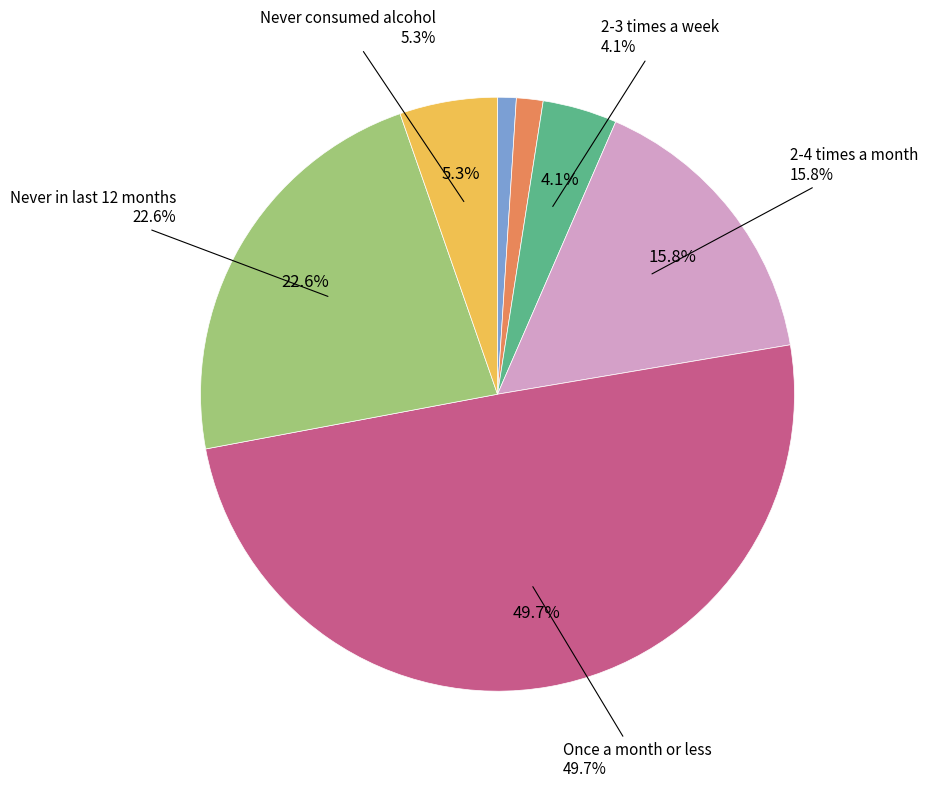

To the nearest percent, what is the difference between the Daily or almost daily and 2-3 times a week slice percentages?

3%